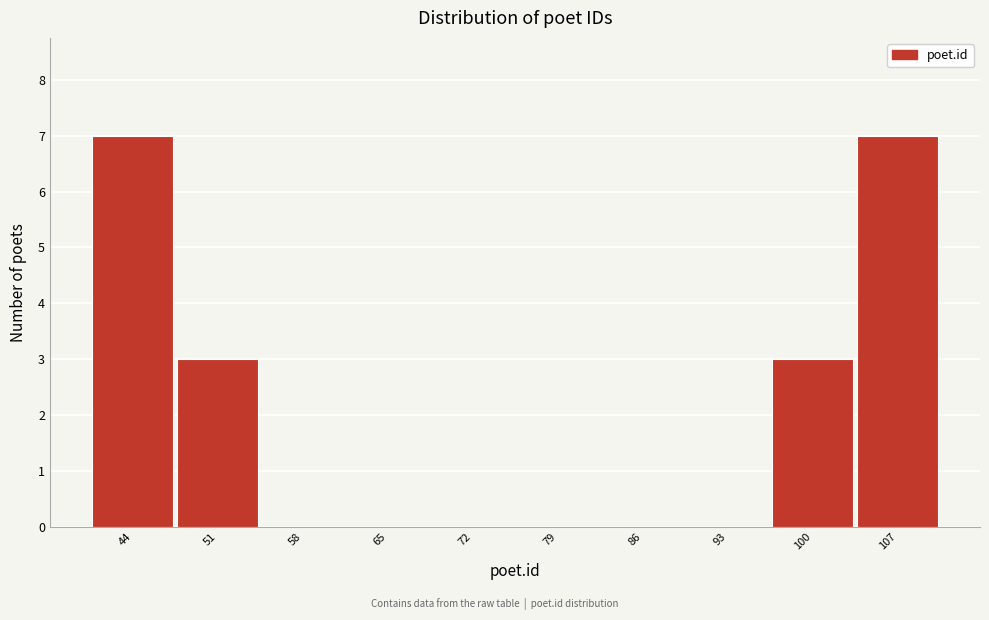

How tall is the bar that spans 47.9 to 54.8 on the x-axis? Neither the bar edges nor the heights are printed on the chart, so give them approximately, as read against the axes.

3